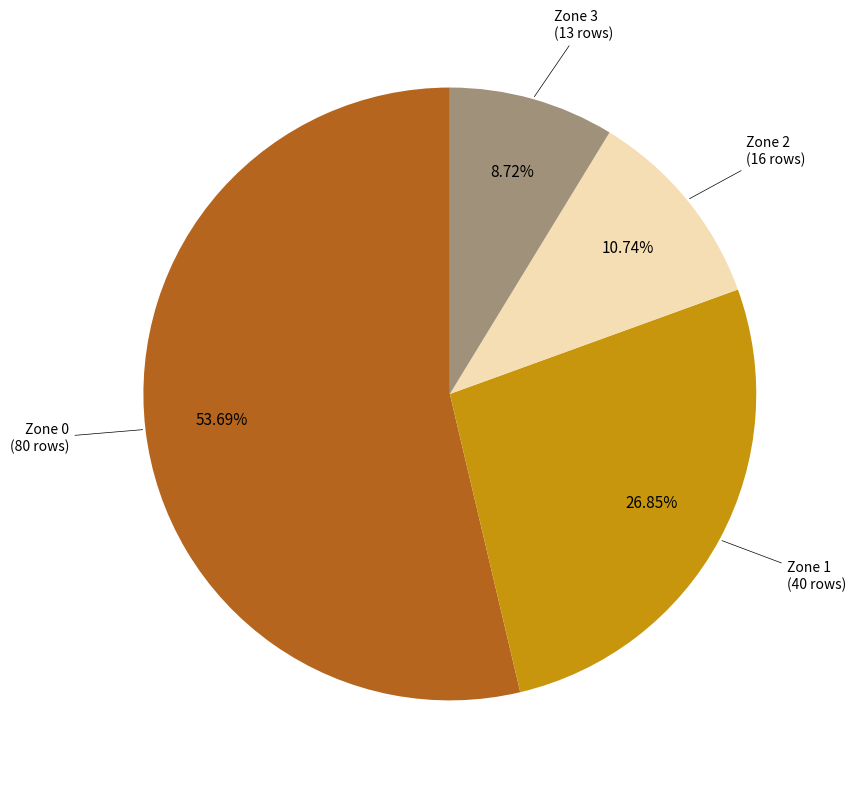

Count the number of slices in the pie.

4